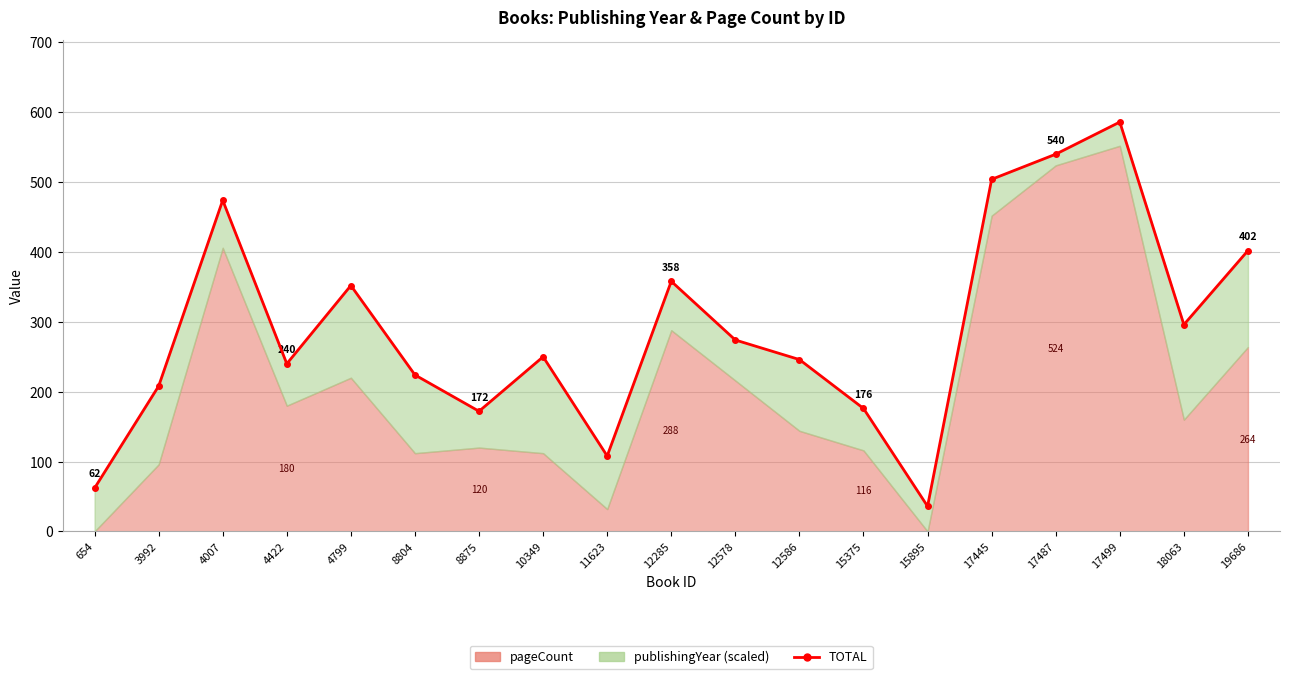

Which label corresponds to the largest value in the chart?

17499